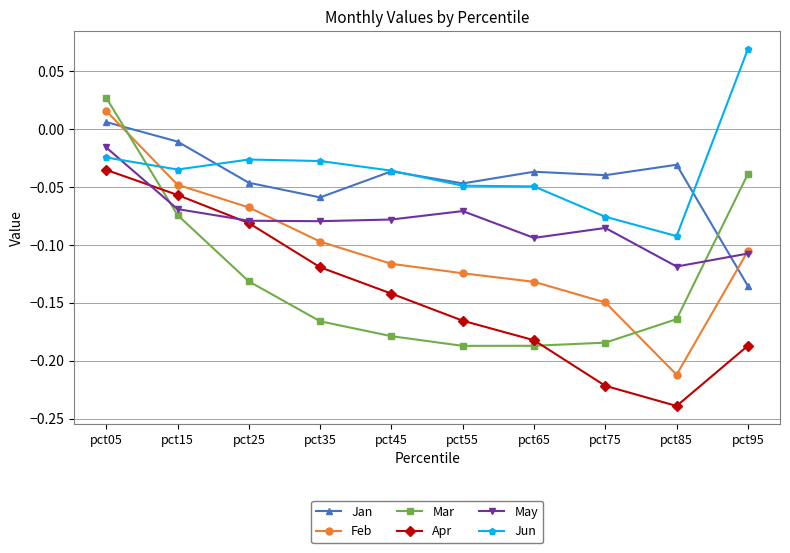

What is the difference between the maximum and minimum values in the Mar series?

0.2